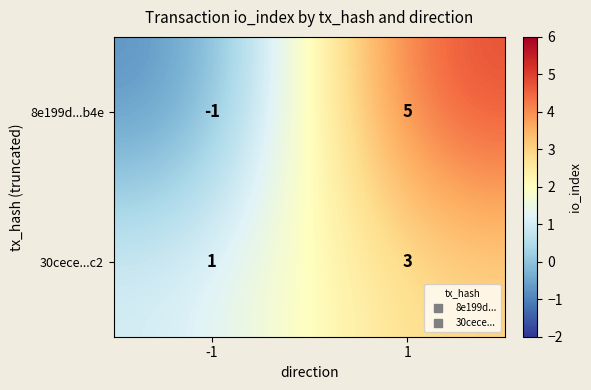

Count the number of categories in the chart.

2